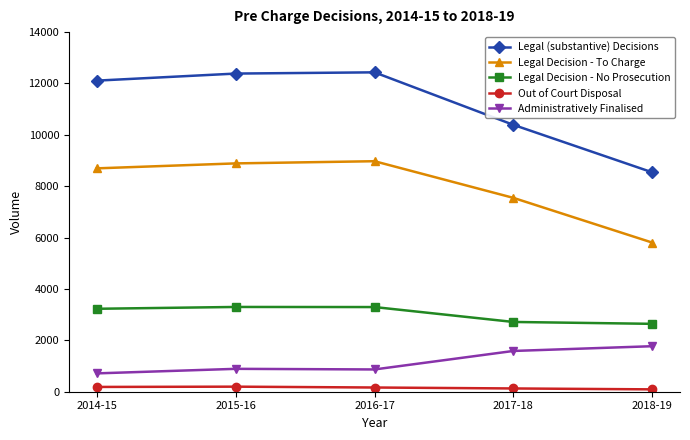

True or false: Legal Decision - No Prosecution has a value of 871 at 2014-15.

False